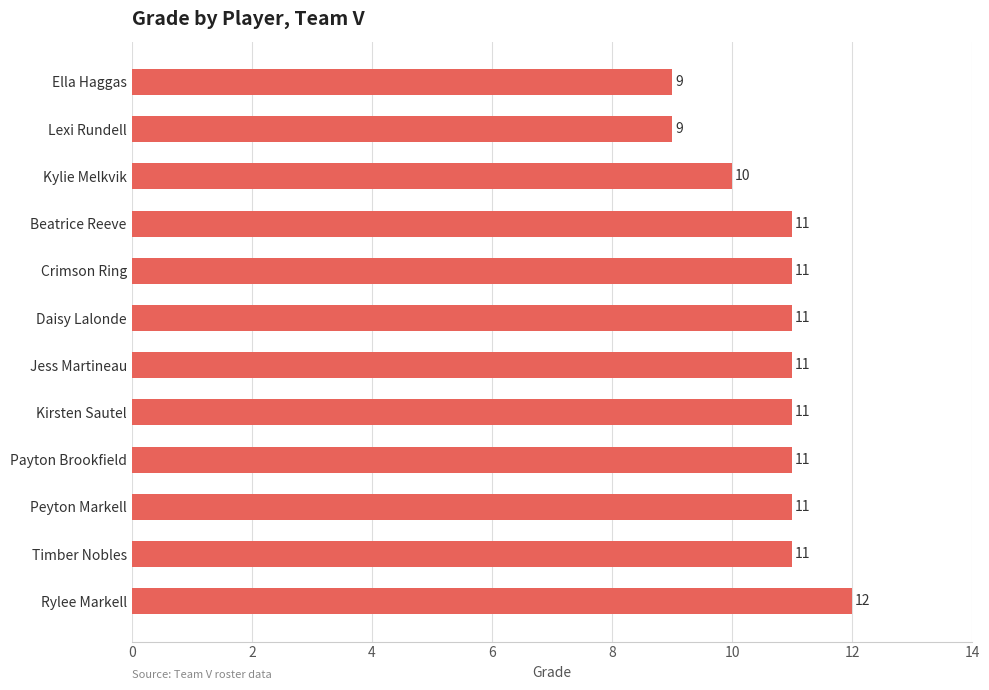

Where is the data nearest to the value 10?

Kylie Melkvik